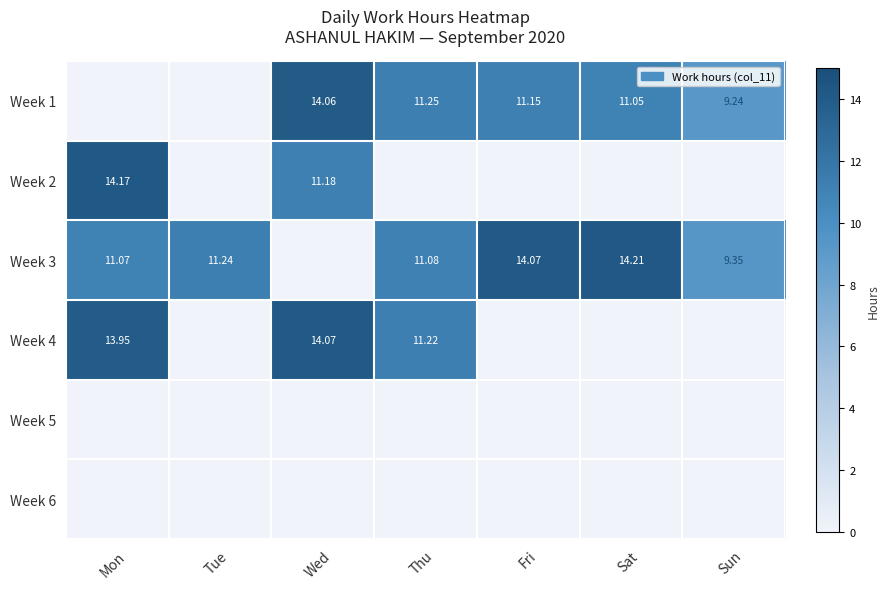

Where is Week 1 nearest to the value 7?

Sun